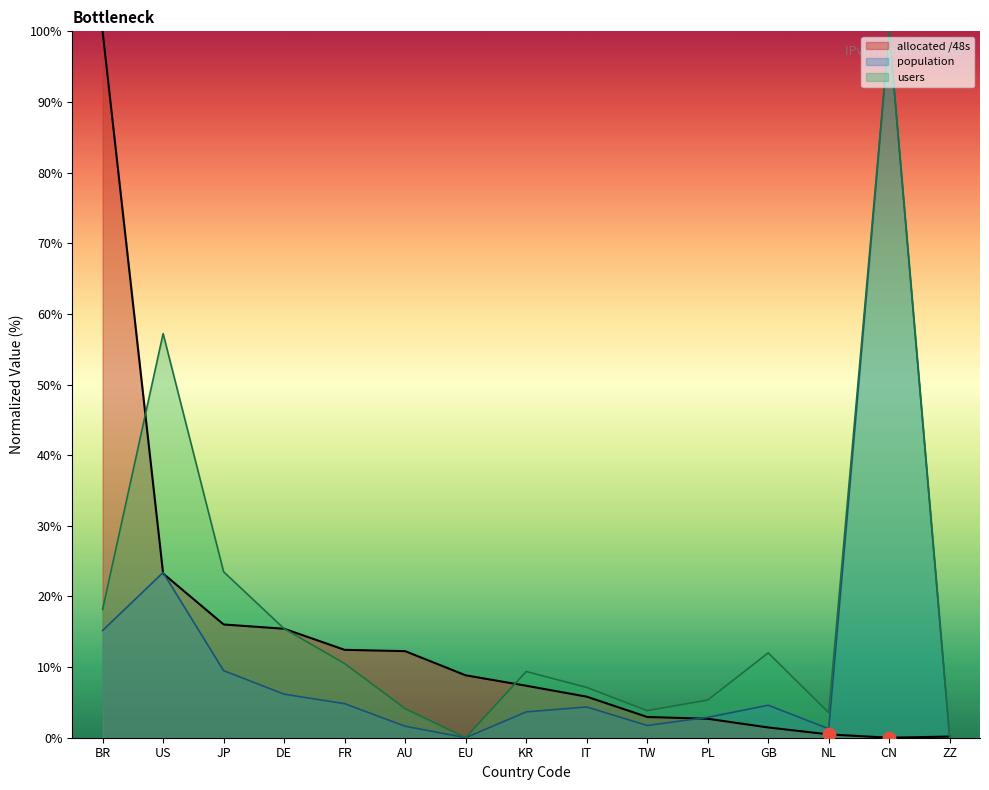

Which series contains the lowest Y value?

allocated_48s